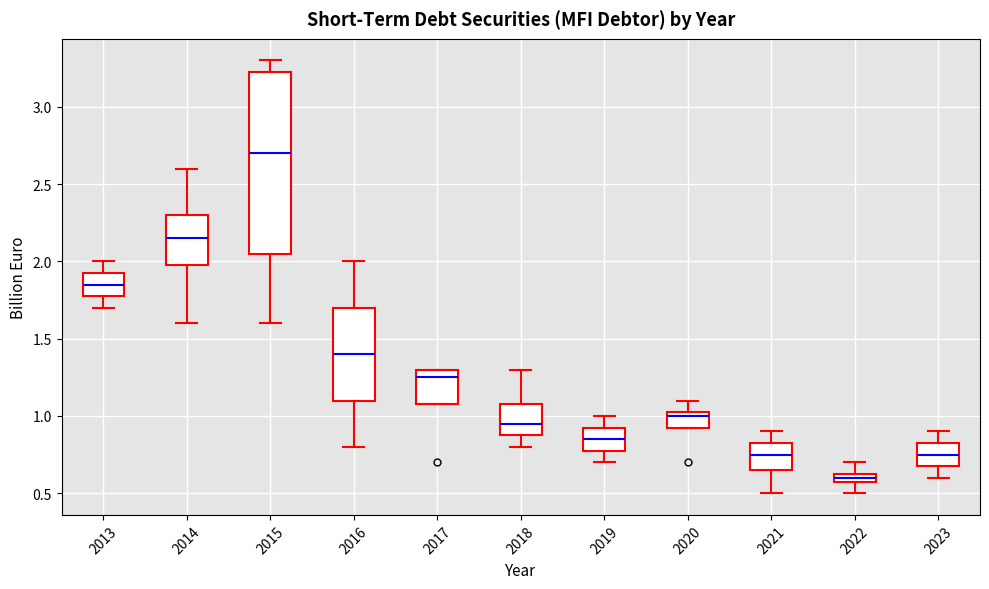

Comparing the boxes themselves (not the whiskers), which one is the tallest?

2015